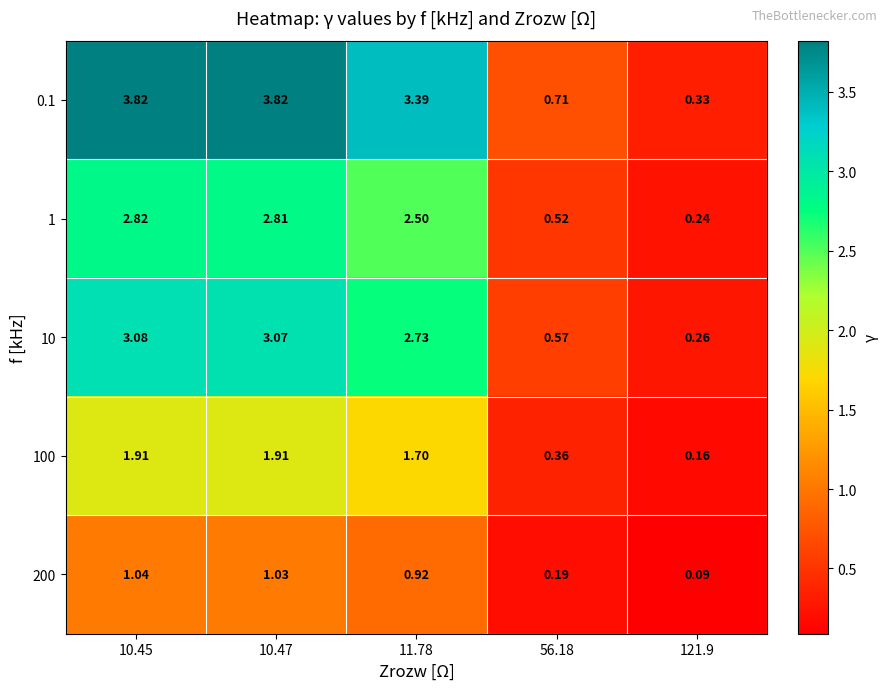

Rank the series by their maximum value, from lowest to highest.

200, 100, 1, 10, 0.1